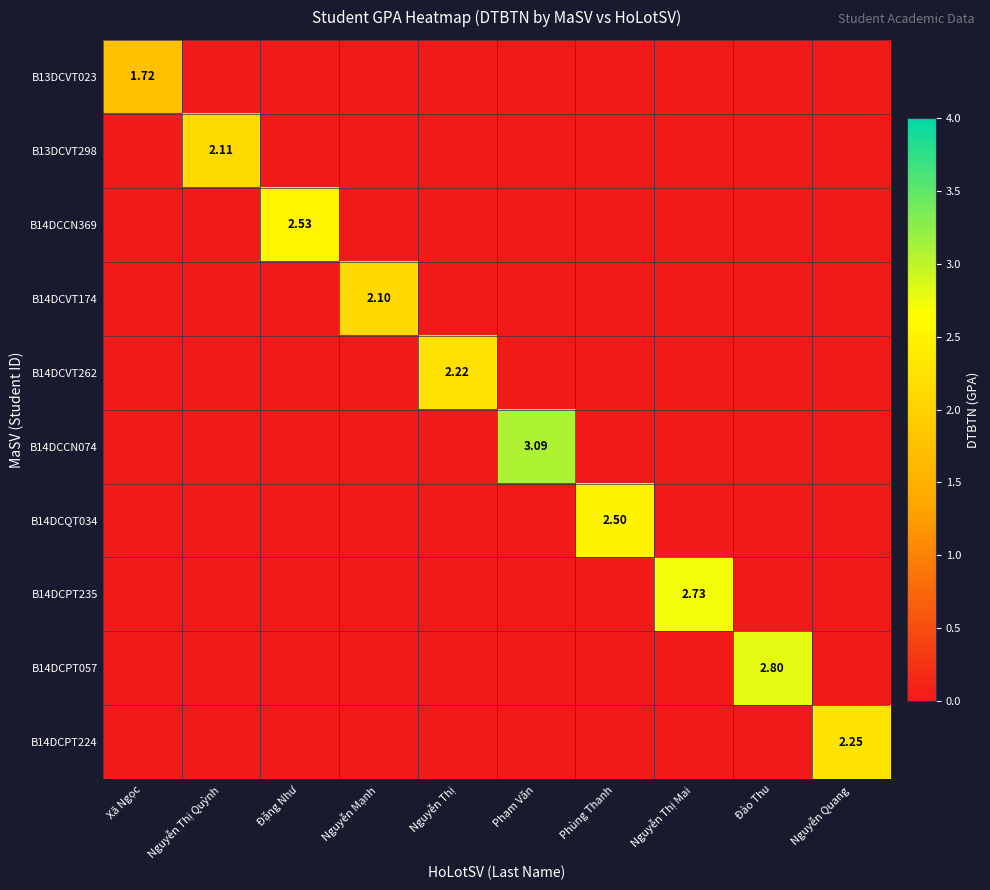

How many values in B14DCCN074 are above zero?

1